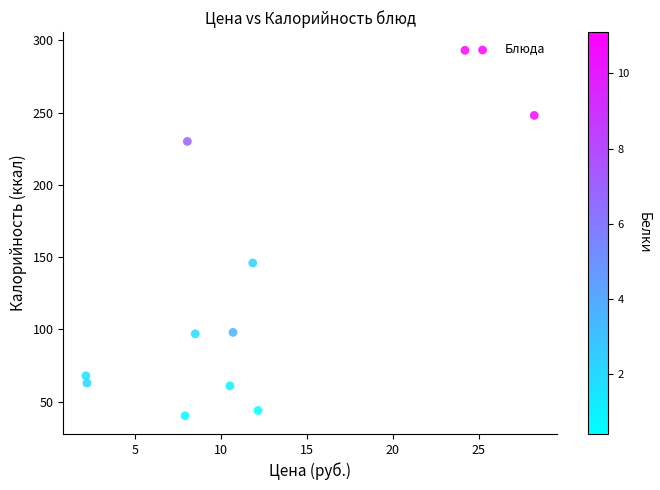

What is the average X value?

11.5